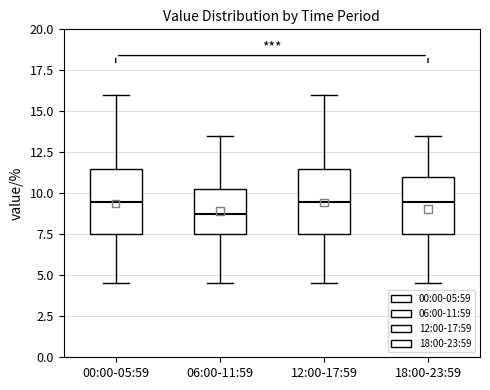

Reading left to right, transcribe this box plot: for each box, give where its median line is, the range the box spans, and where its two whiskers end, as read against the y-axis. The values are not printed on the chart, so give them approximately, as read against the axis.

00:00-05:59: median 9.5, box 7.5 to 11.5, whiskers 4.5 to 16.0
06:00-11:59: median 9.0, box 7.5 to 10.5, whiskers 4.5 to 13.5
12:00-17:59: median 9.5, box 7.5 to 11.5, whiskers 4.5 to 16.0
18:00-23:59: median 9.5, box 7.5 to 11.0, whiskers 4.5 to 13.5